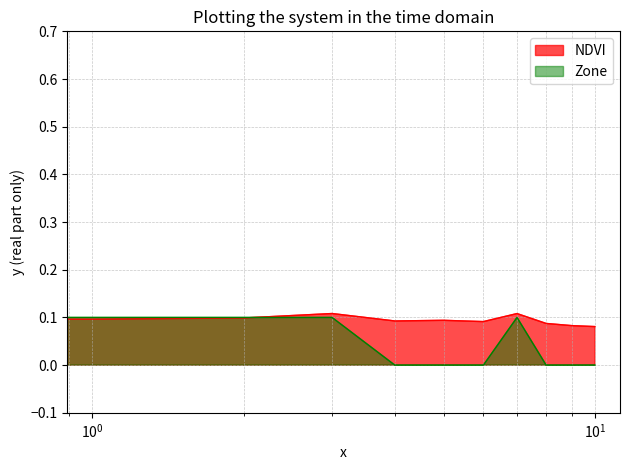

What is the average value of the NDVI series?

0.1